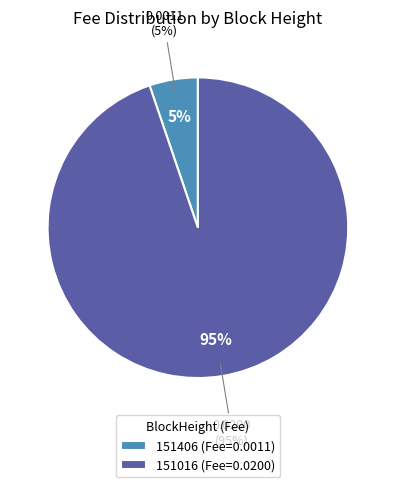

Is it true that 151406 is 5% of the pie?

True